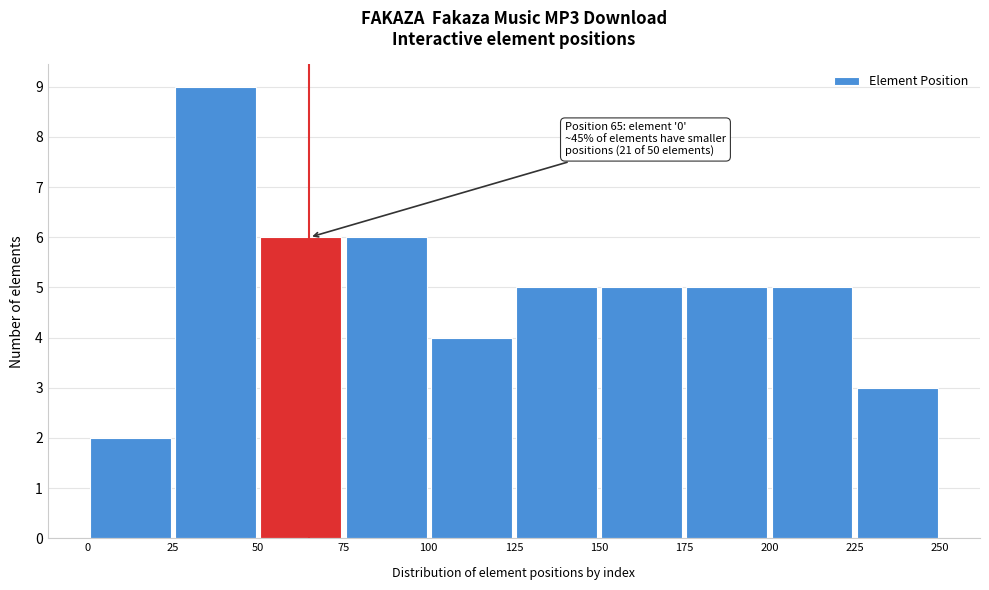

Which range on the x-axis has the tallest bar?

25 to 50